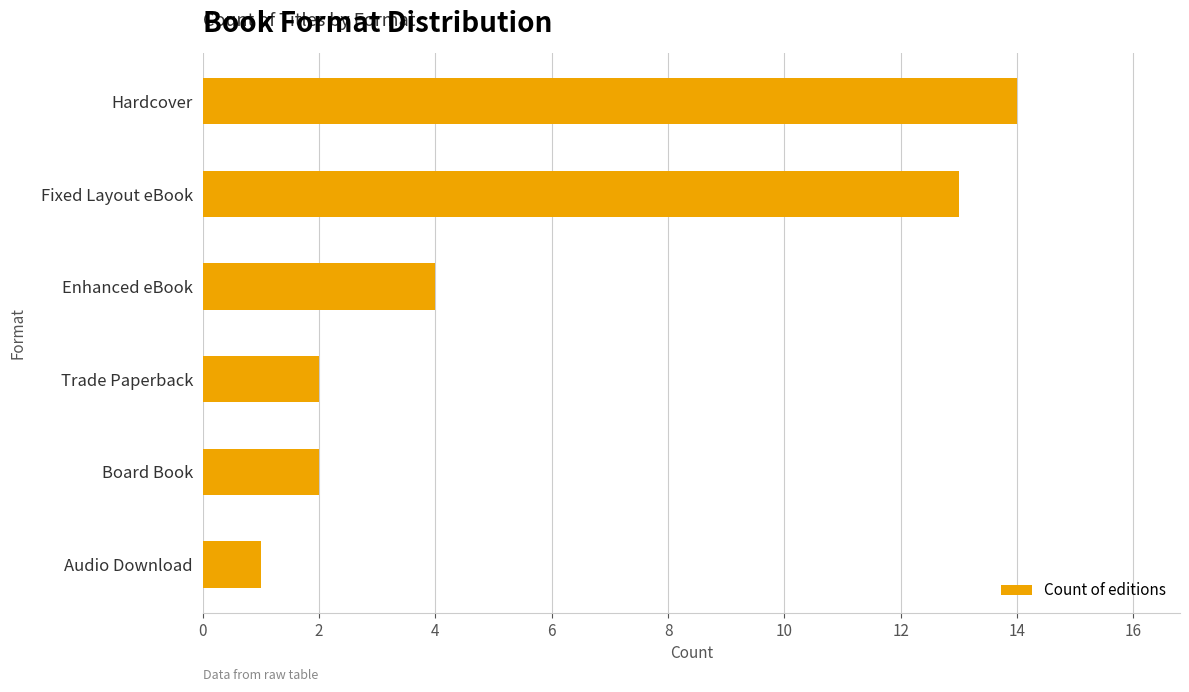

Reading bottom to top, transcribe all the data shown in this chart.

1	2	2	4	13	14